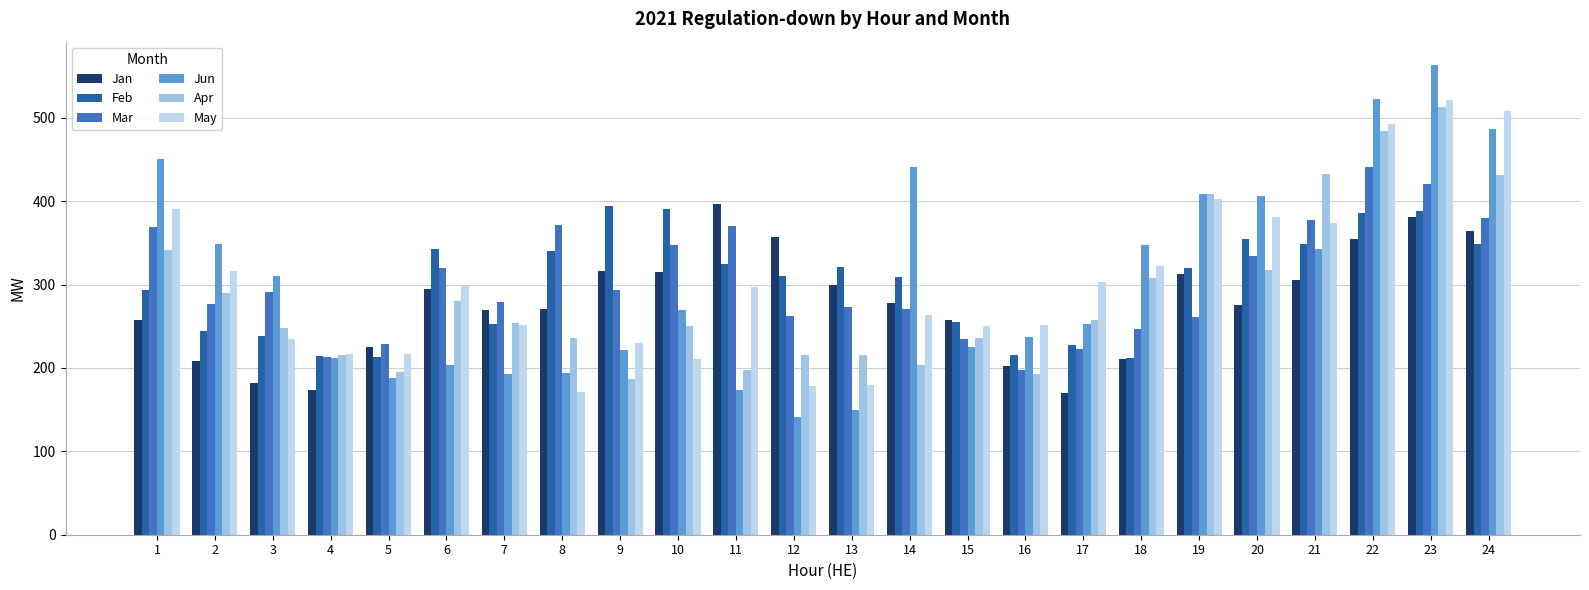

What is the difference between the maximum and minimum values in the Jan series?

227